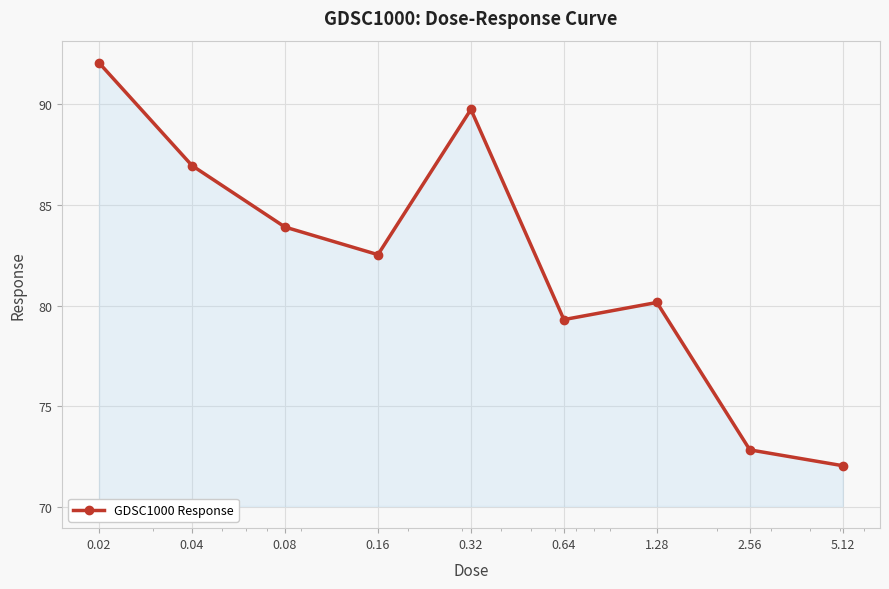

What is the value of the 6th point from the left?

79.3